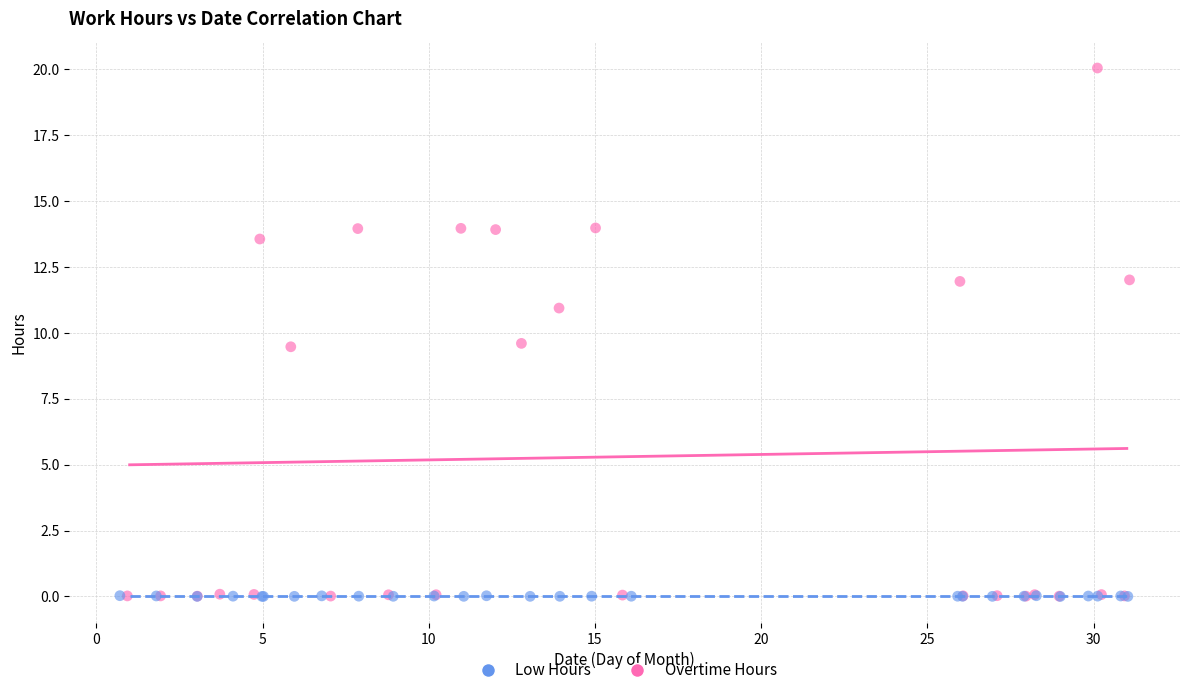

Which series has the widest spread of Y values?

Overtime Hours